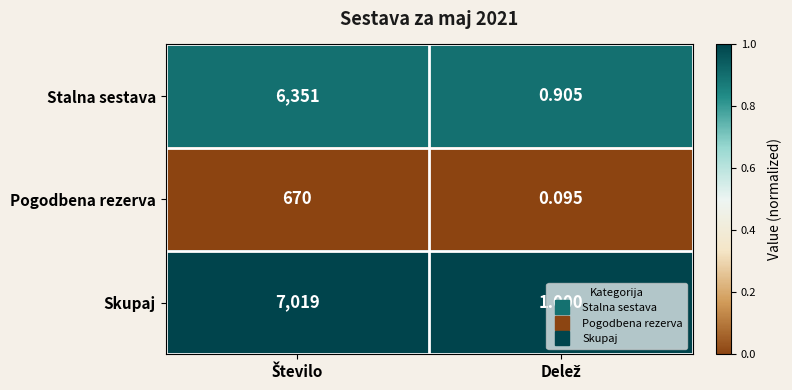

Rank the series by their maximum value, from highest to lowest.

Skupaj, Stalna sestava, Pogodbena rezerva